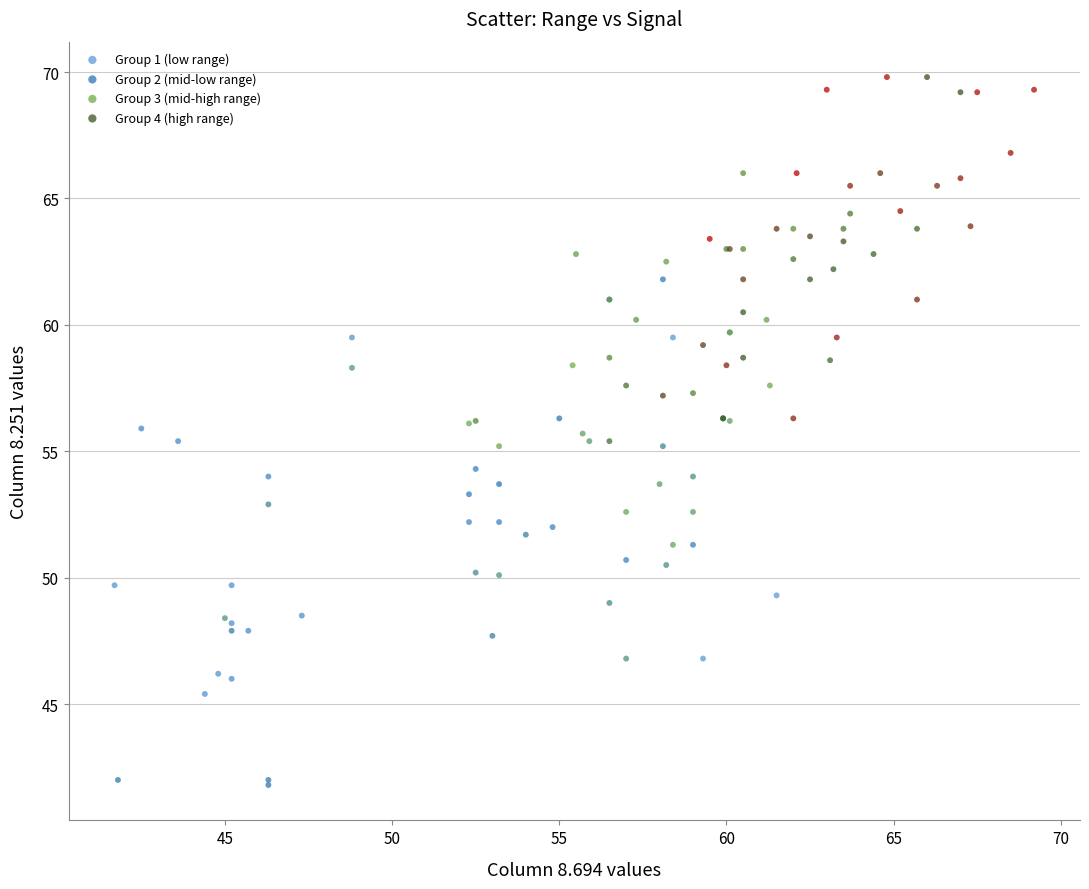

What are all the series names shown in the legend?

Group 1 (low range), Group 2 (mid-low range), Group 3 (mid-high range), Group 4 (high range)